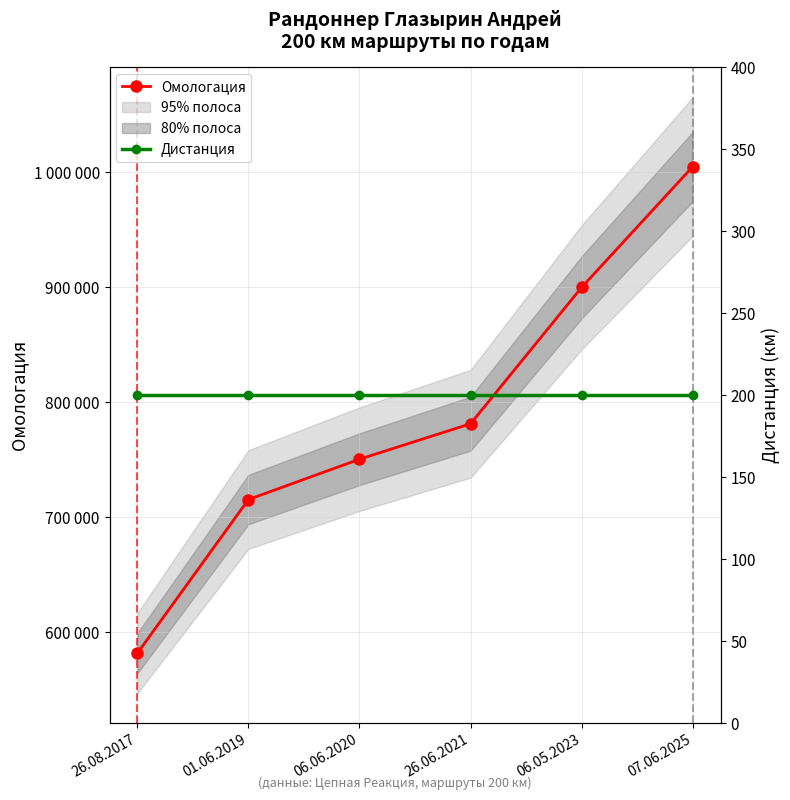

At which label does Омологация reach its peak?

07.06.2025